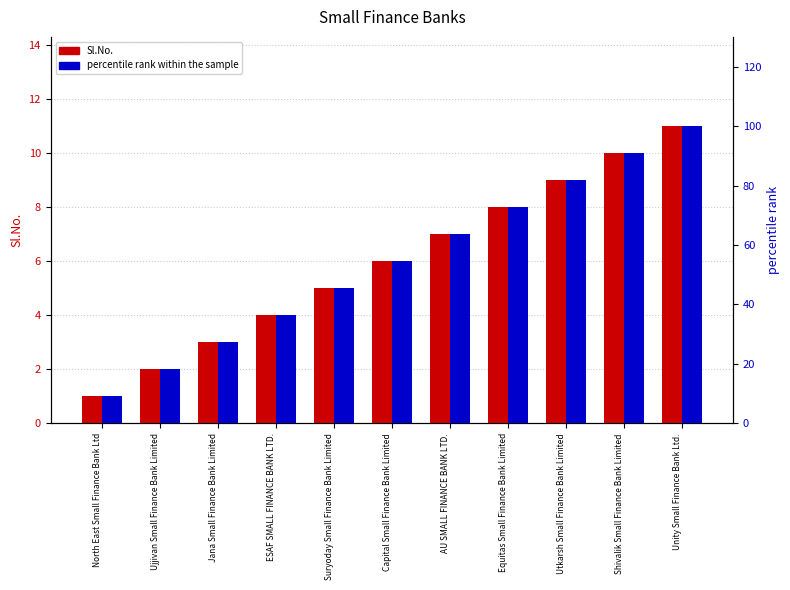

How many distinct data groups are displayed?

2